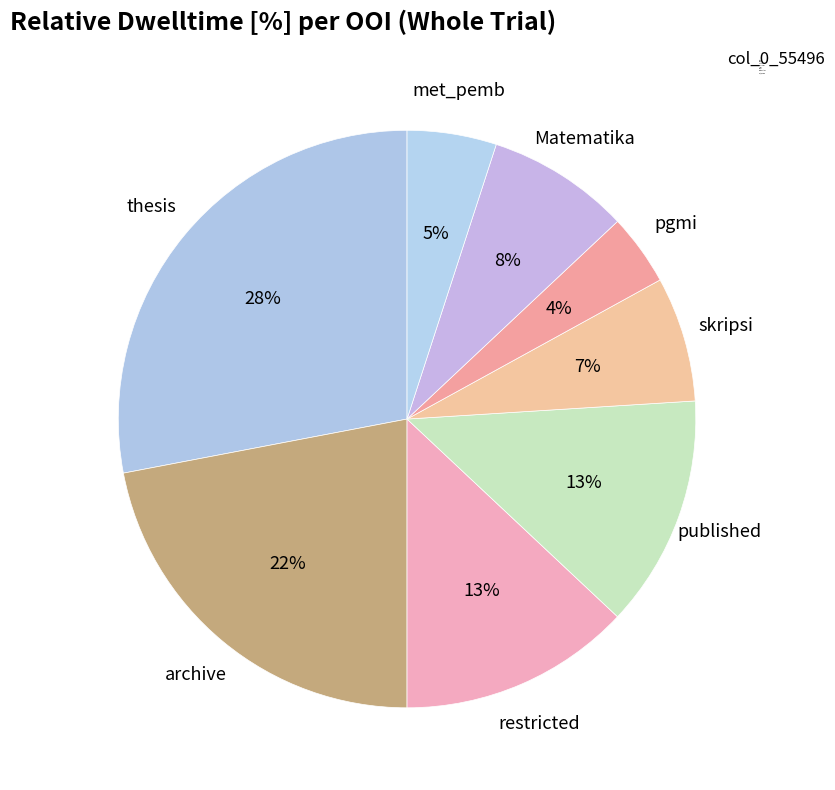

Which has a higher value, archive or published?

archive